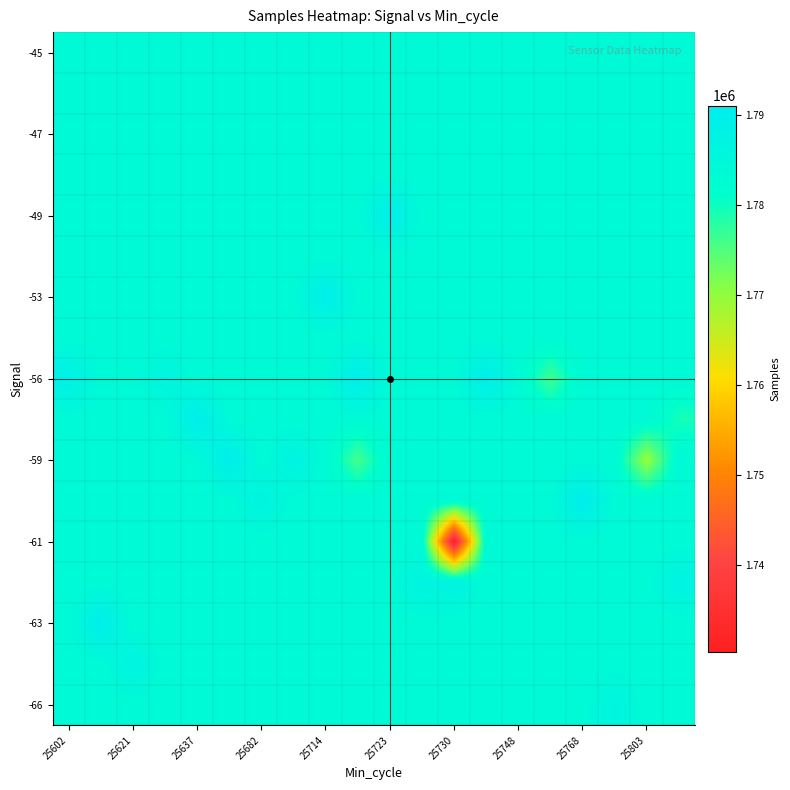

At how many categories does at least one series exceed 1748731?

20